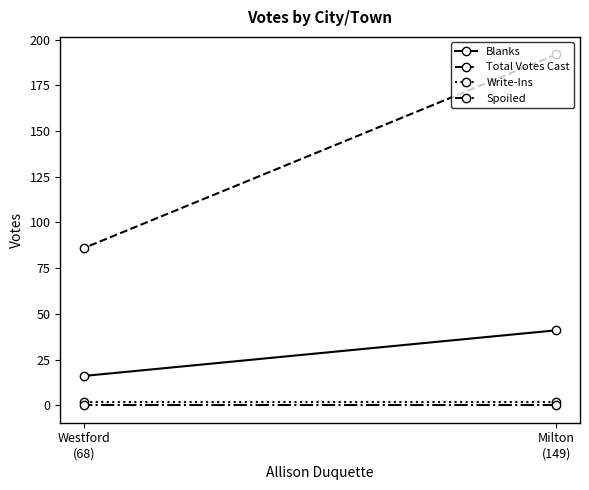

At Milton
(149), list the series in order from largest to smallest.

Total Votes Cast, Blanks, Write-Ins, Spoiled